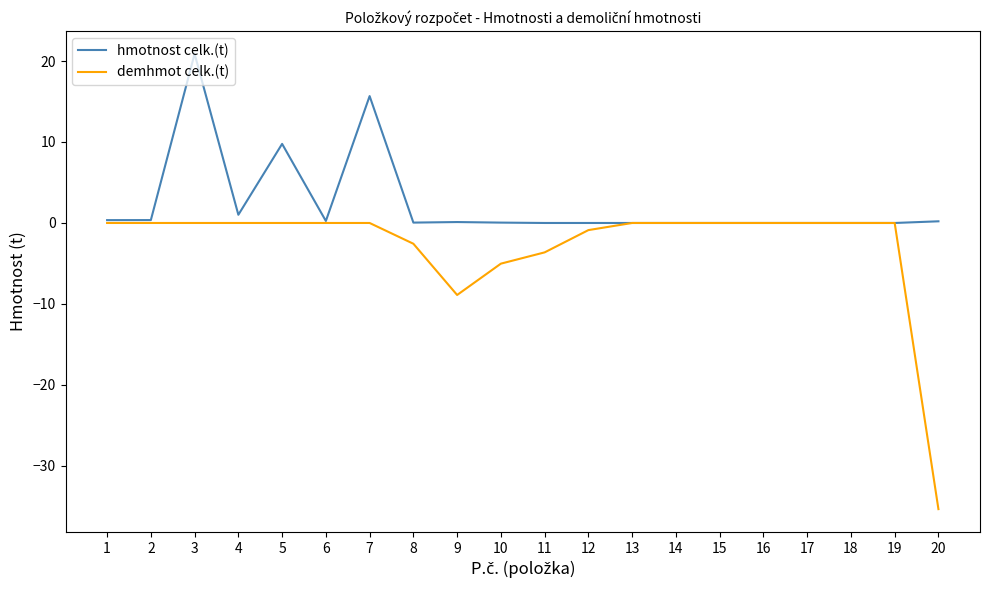

At which label is hmotnost celk.(t) closest to 10?

5